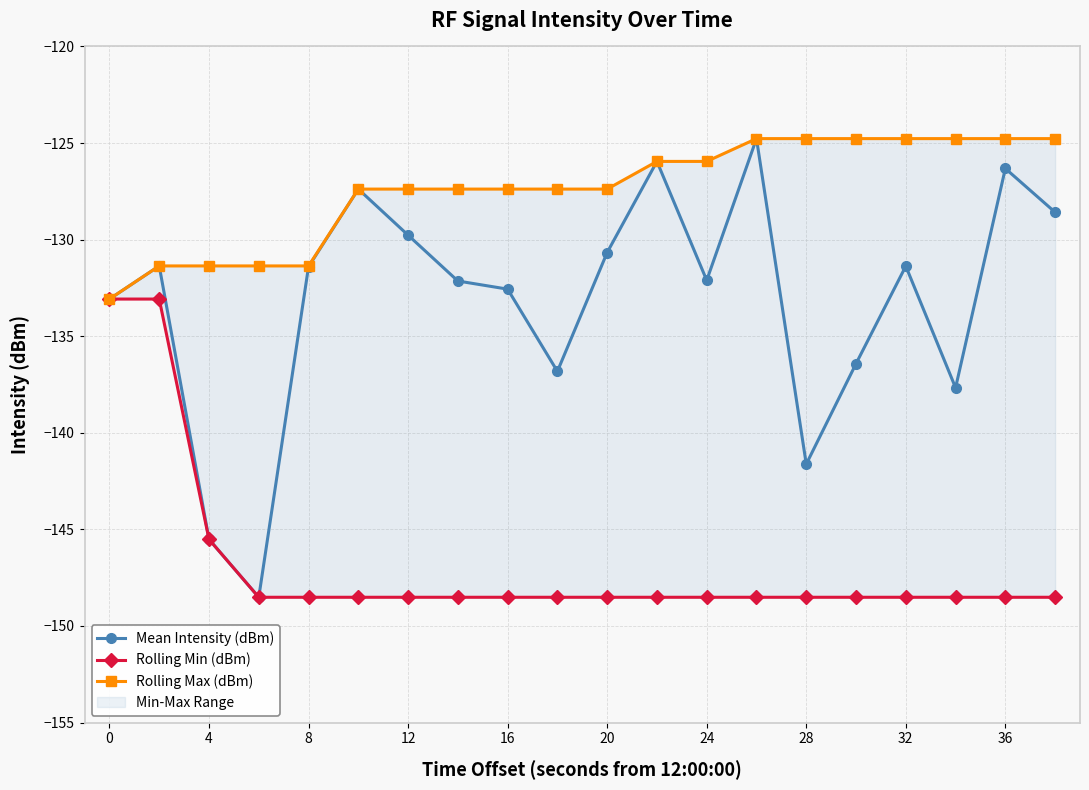

True or false: Mean Intensity (dBm) has a value of -197.5 at 20.

False